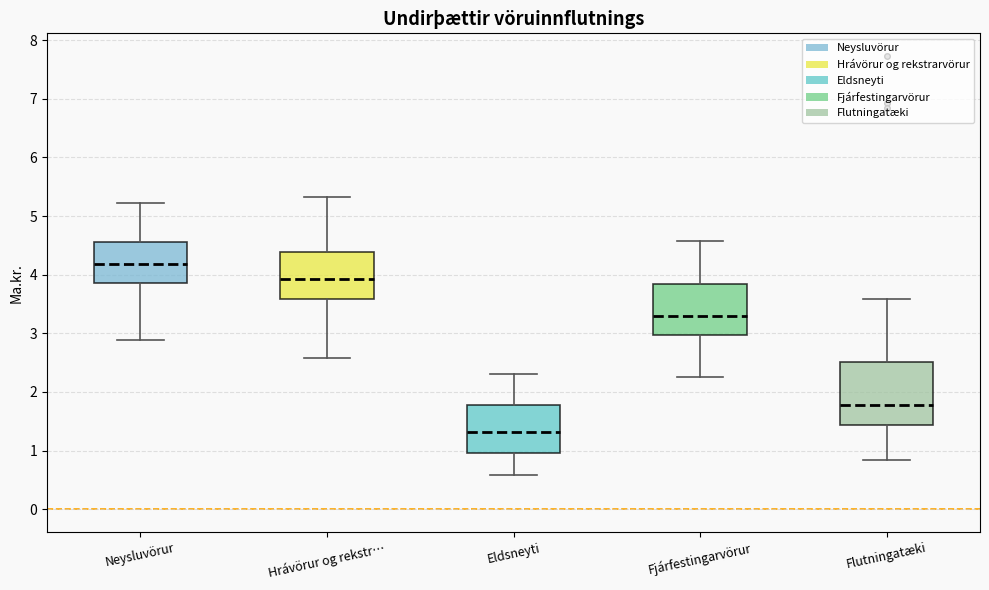

Reading left to right, read every box against the y-axis: the position of its median line, the range the box covers, and the ends of its whiskers. The values are not printed on the chart, so give them approximately, as read against the axis.

Neysluvörur: median 4.2, box 3.9 to 4.6, whiskers 2.9 to 5.2
Hrávörur og rekstr…: median 3.9, box 3.6 to 4.4, whiskers 2.6 to 5.3
Eldsneyti: median 1.3, box 1.0 to 1.8, whiskers 0.6 to 2.3
Fjárfestingarvörur: median 3.3, box 3.0 to 3.8, whiskers 2.3 to 4.6
Flutningatæki: median 1.8, box 1.4 to 2.5, whiskers 0.8 to 3.6